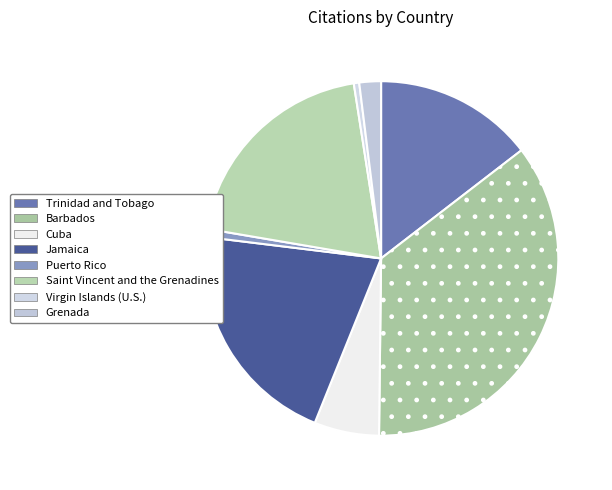

To the nearest percent, what is the combined percentage of Cuba and Barbados?

42%